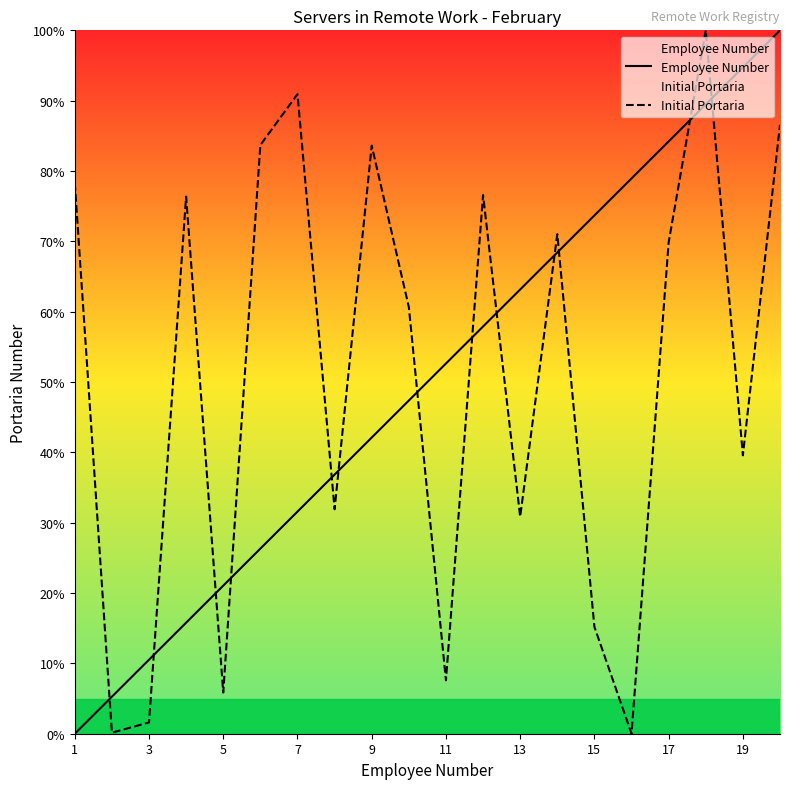

Which series ends up on top after the final intersection of Employee Number and Initial Portaria?

Employee Number